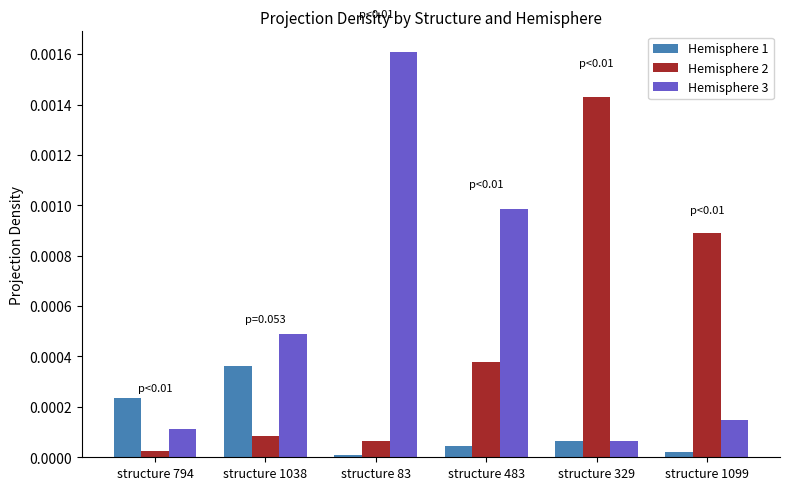

How many bars are there in total?

18